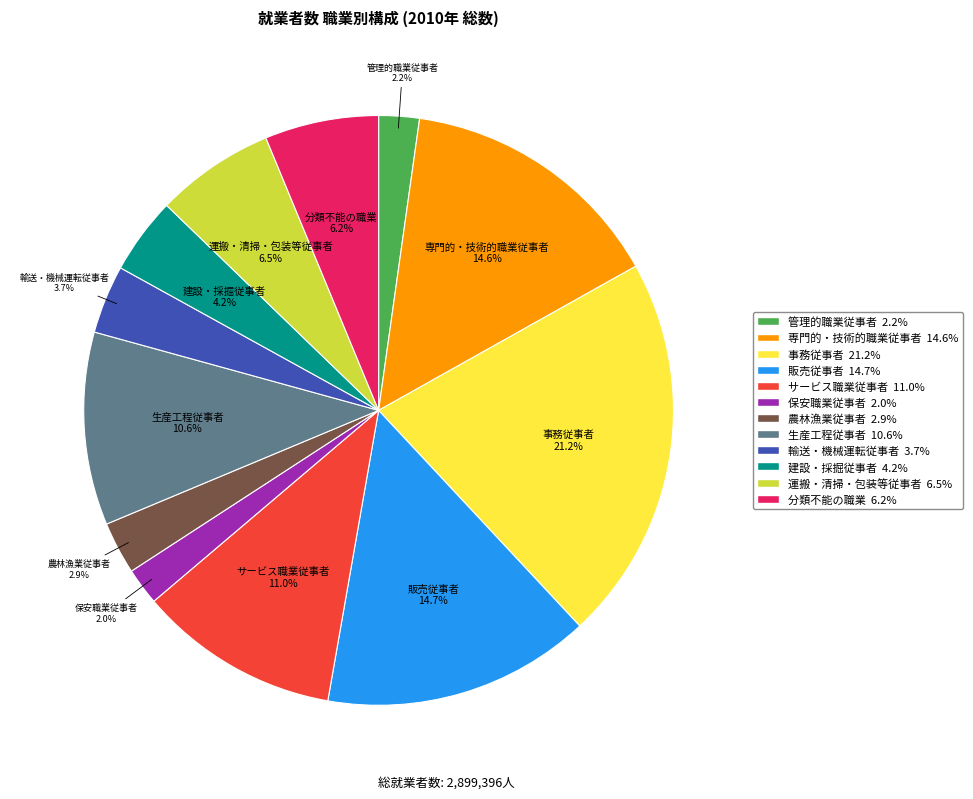

Is there a majority slice in this chart?

No